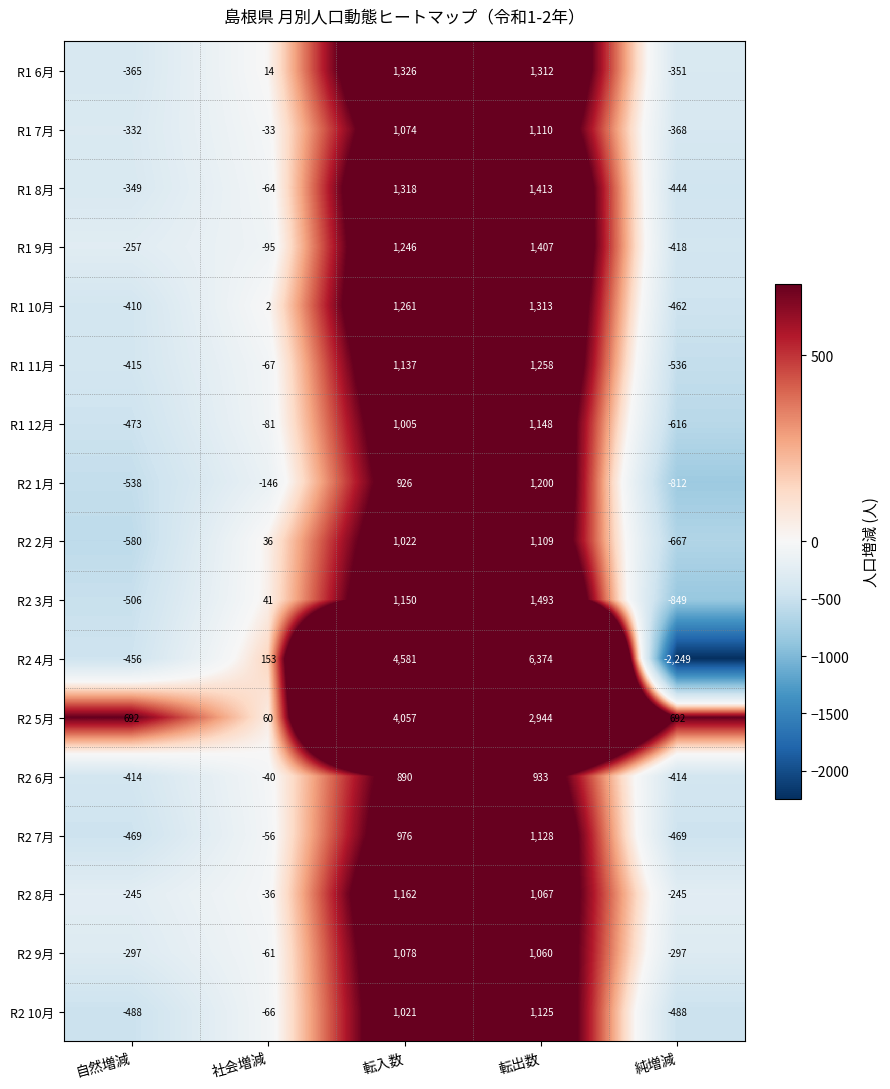

The R2 1月 series shows -538 at 自然増減. True or false?

True